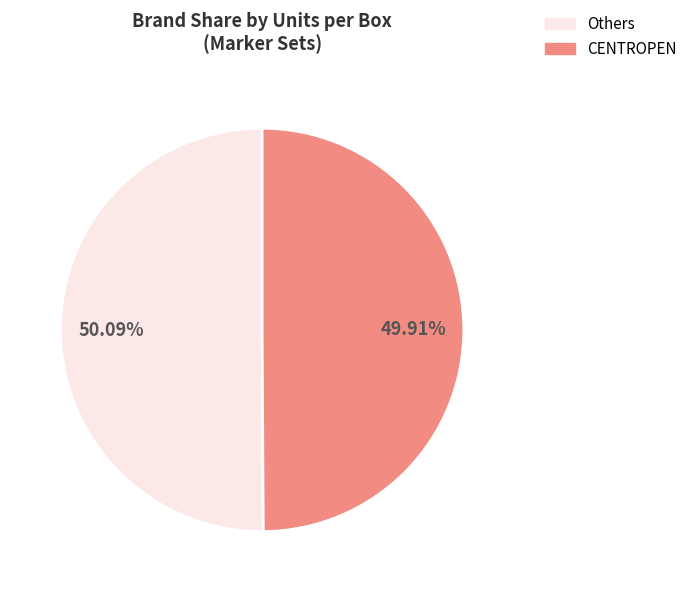

To the nearest percent, what is the average slice percentage?

50%